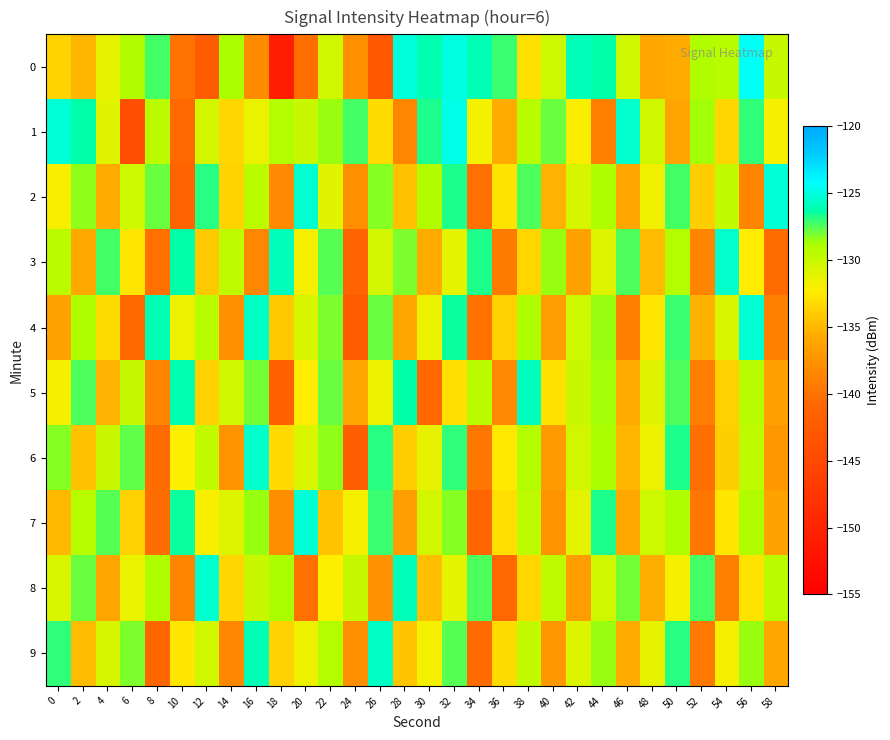

Count the number of categories in the chart.

30